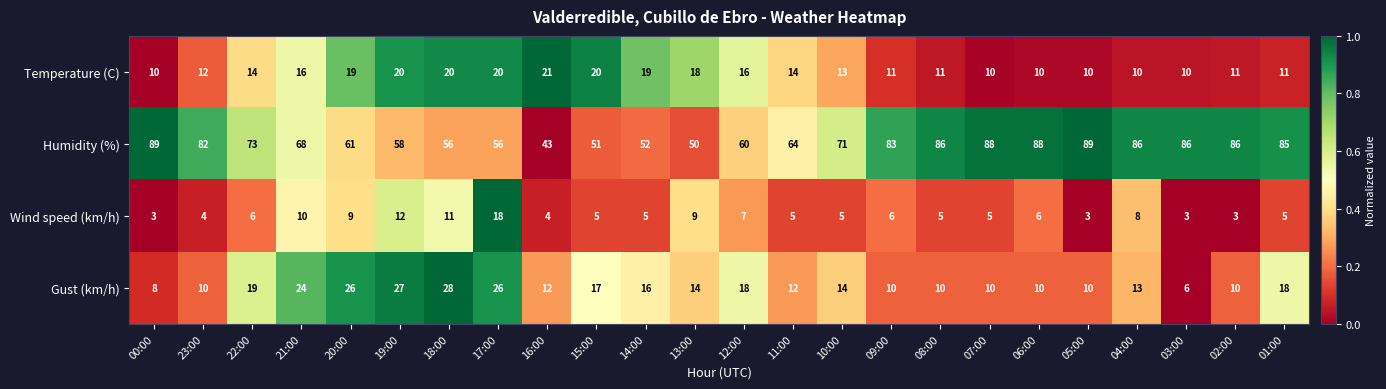

What is the total value across all series at 05:00?

112